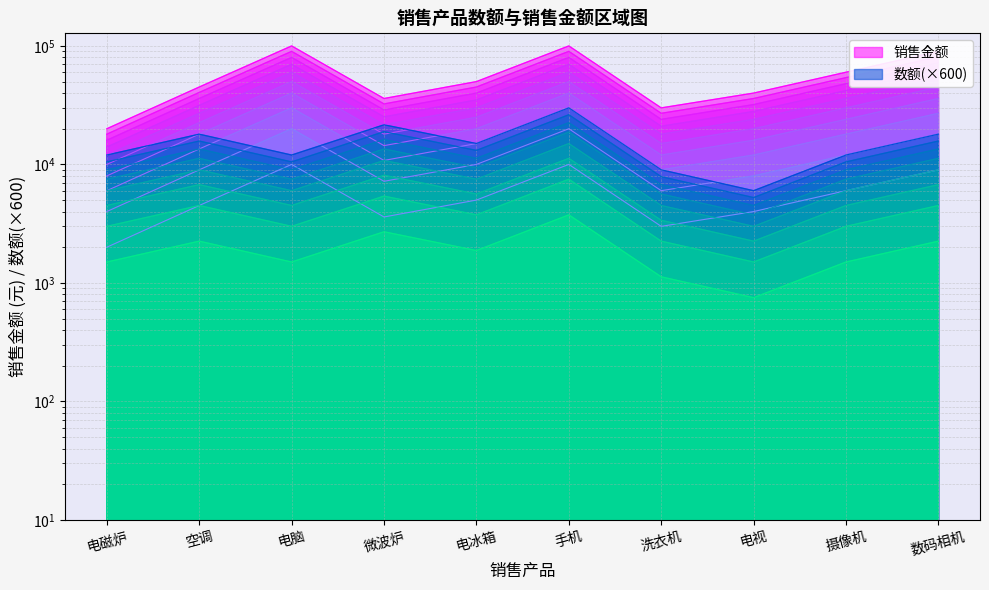

What is the label of the 6th point from the left?

手机